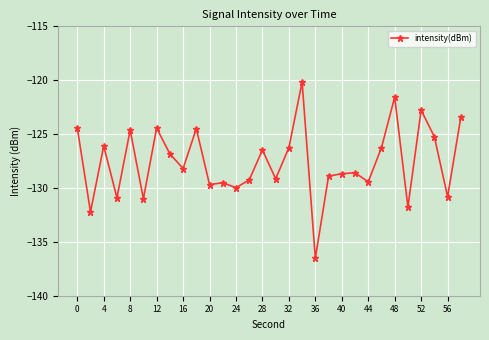

What is the difference between the maximum and minimum values?

16.4